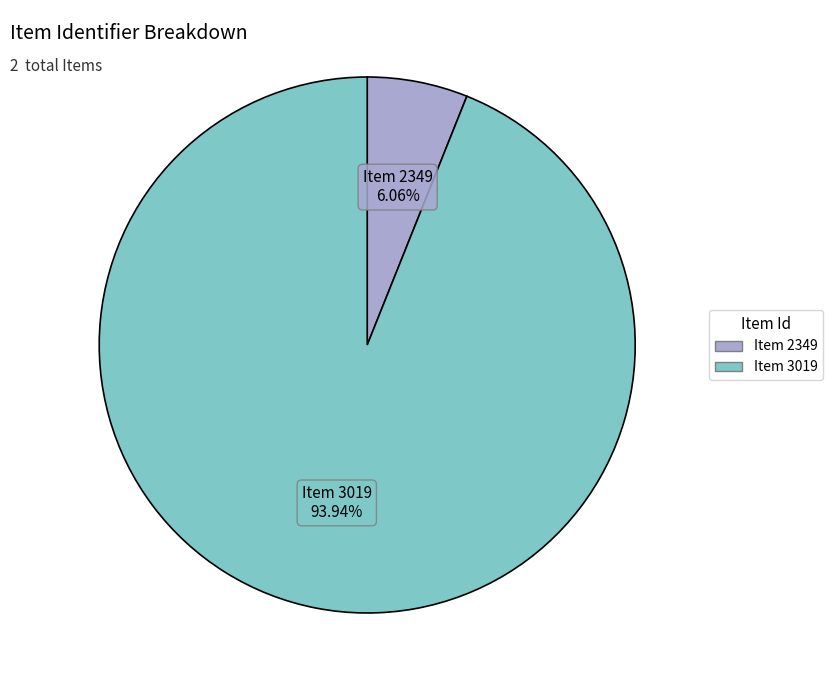

To the nearest percent, what portion does Item 3019 represent?

94%